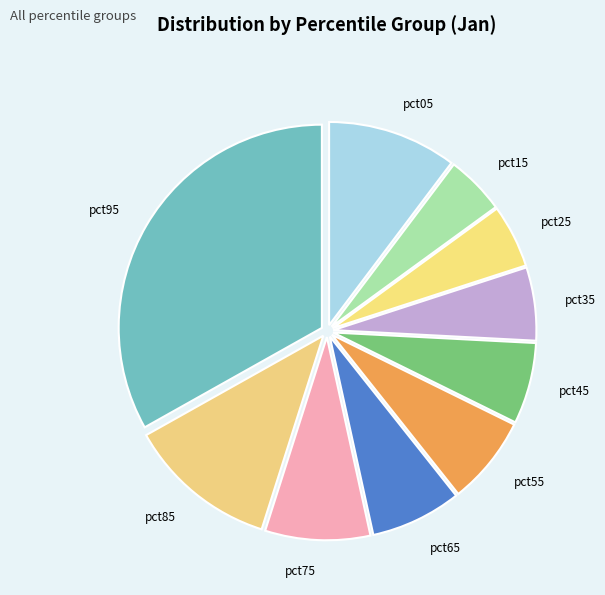

Does pct65 represent more than half of the total?

No